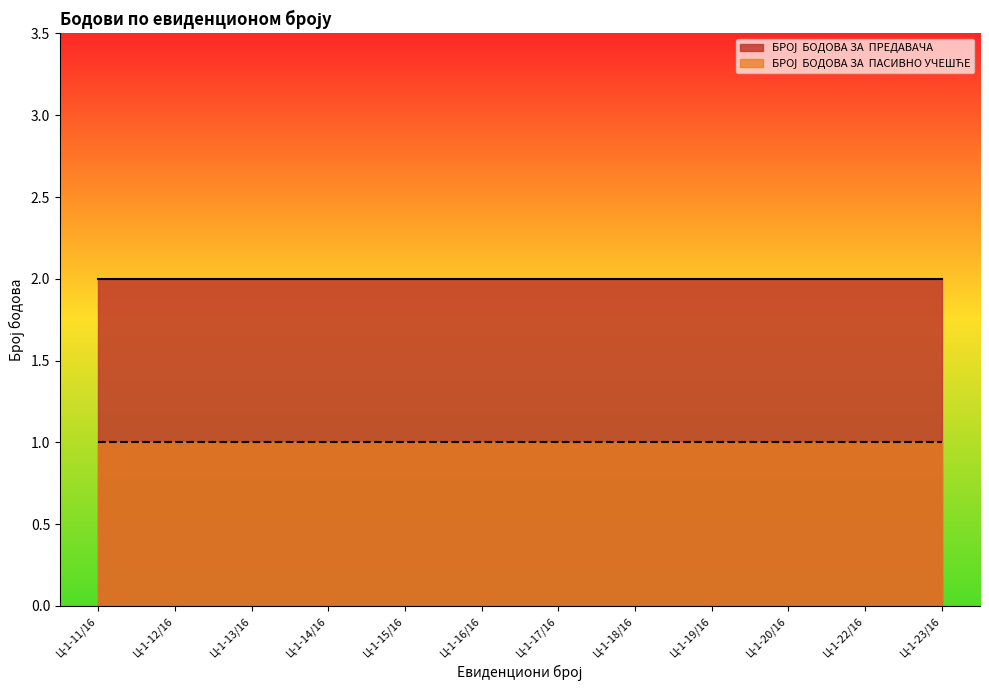

Reading left to right, list all the values displayed in this chart.

БРОЈ  БОДОВА ЗА  ПРЕДАВАЧА: 2	2	2	2	2	2	2	2	2	2	2	2
БРОЈ  БОДОВА ЗА  ПАСИВНО УЧЕШЋЕ: 1	1	1	1	1	1	1	1	1	1	1	1